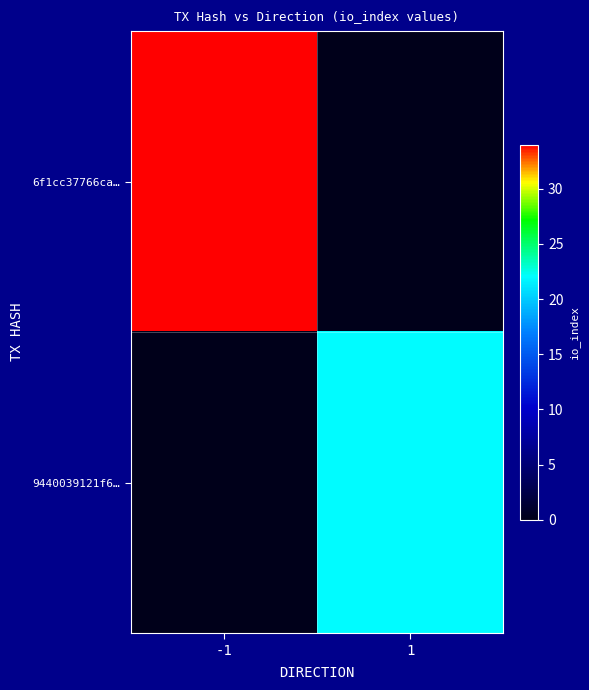

Reading left to right, what are all the values shown in this chart?

6f1cc37766ca…: -1=34	1=0
9440039121f6…: -1=0	1=22